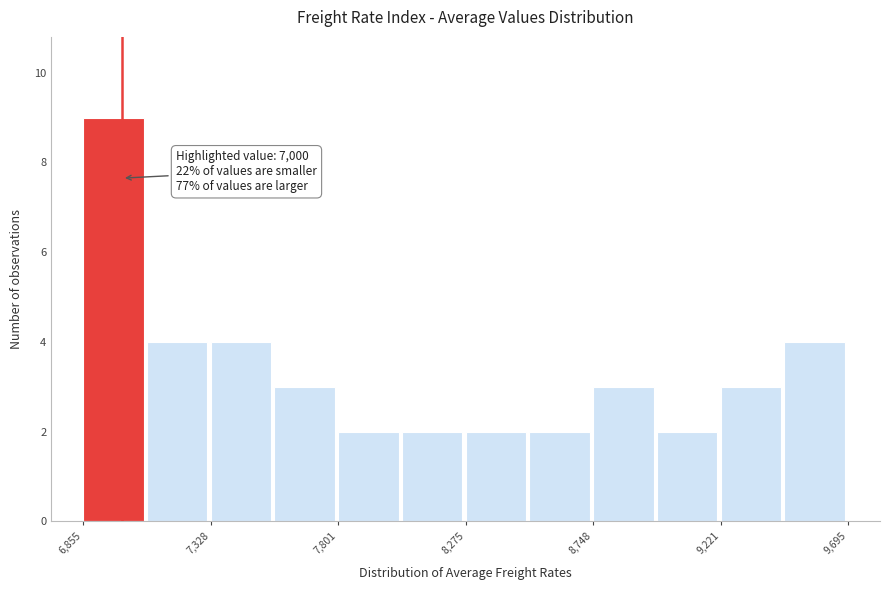

Over which range of the x-axis is the bar tallest?

6850 to 7100